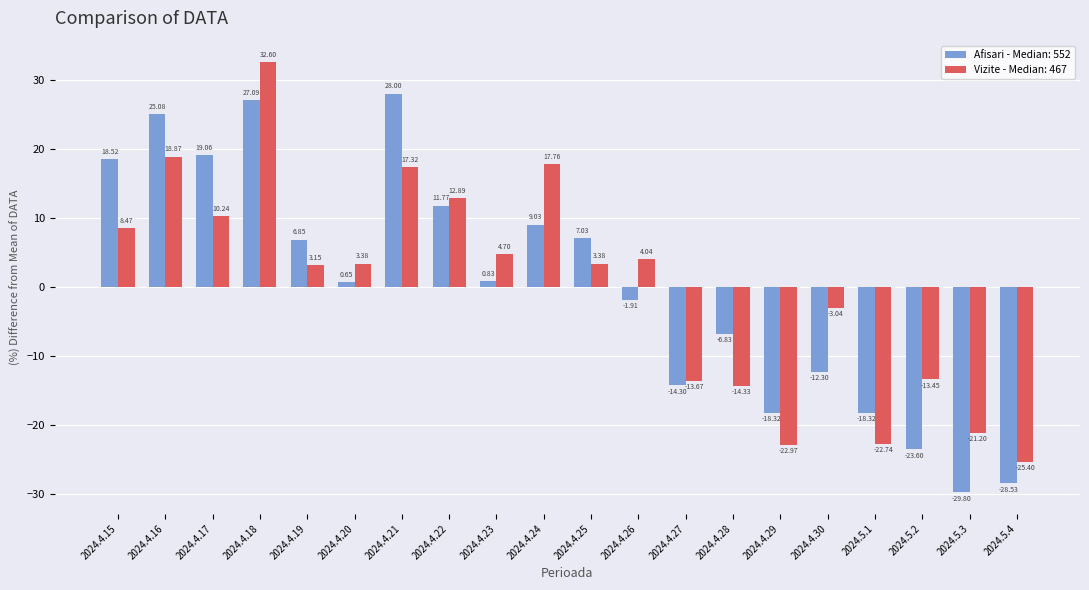

At 2024.4.16, list the series in order from smallest to largest.

Vizite - Median: 467, Afisari - Median: 552